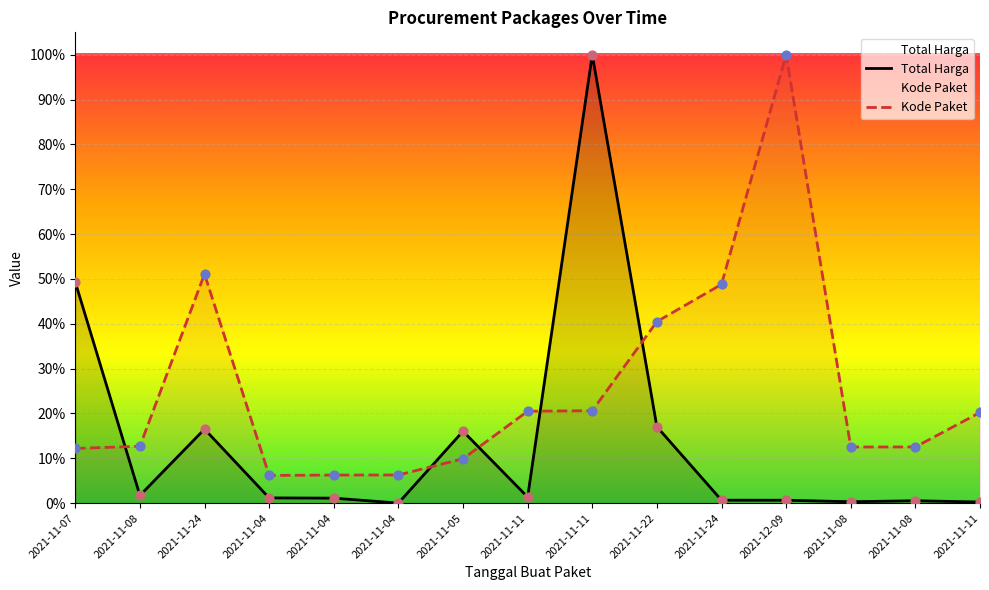

What is the total value across all series at 2021-11-08?

0.1